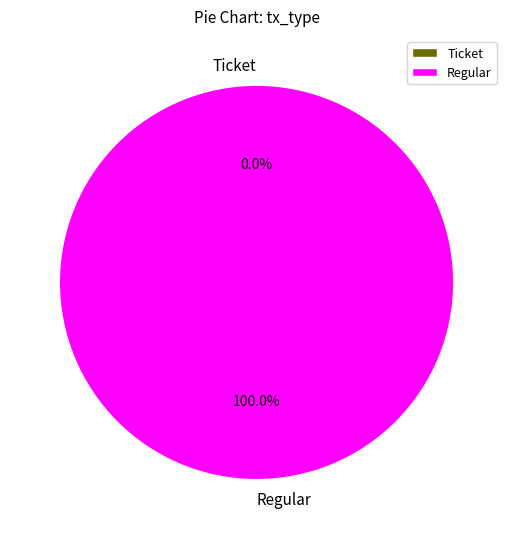

To the nearest percent, what is the difference between the largest and smallest slice percentages?

100%